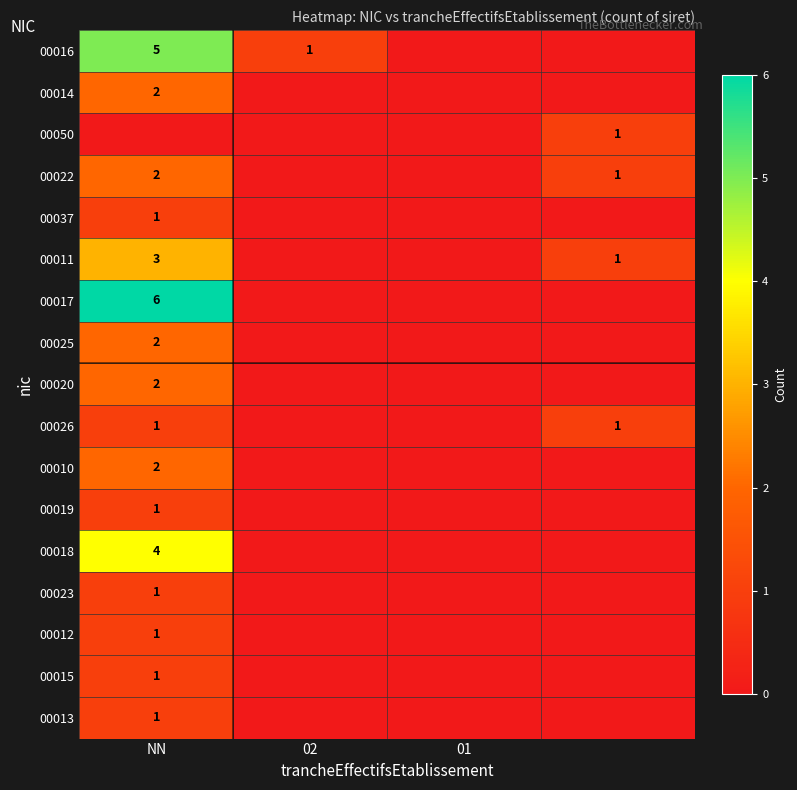

The 00022 series shows 2 at NN. True or false?

True